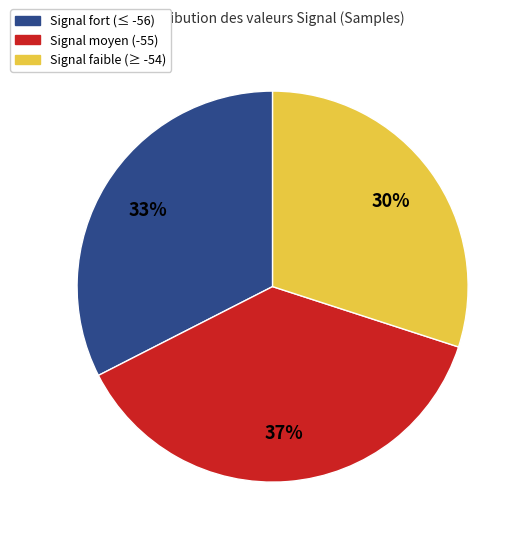

Does any single category account for the majority?

No